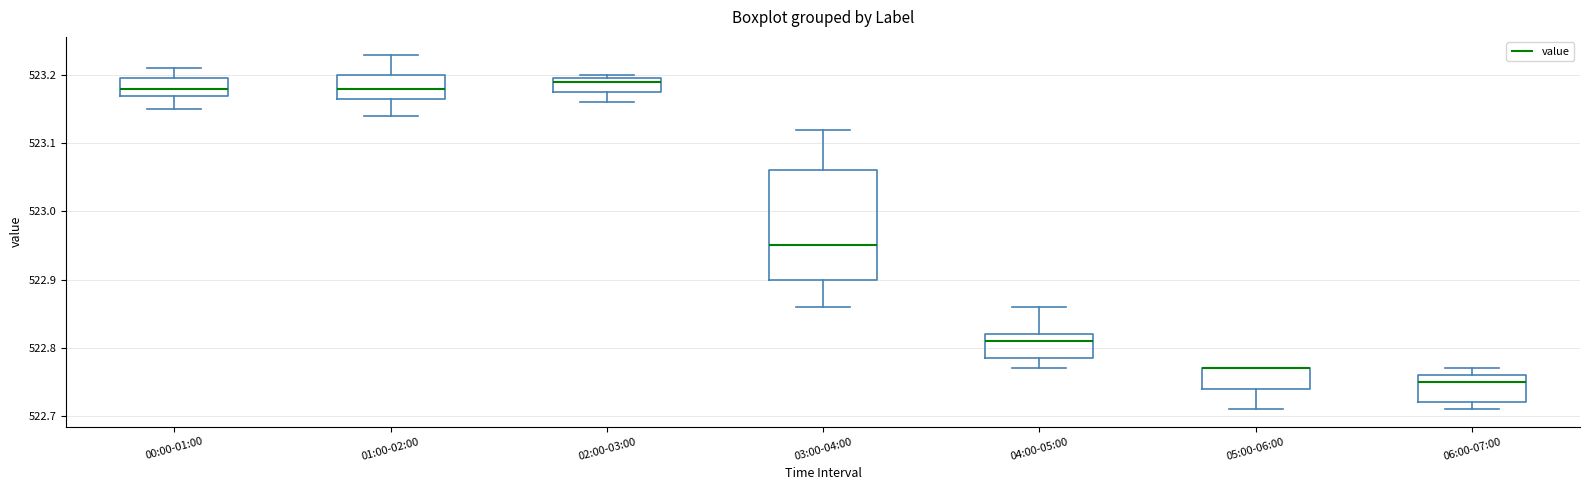

Reading left to right, read every box against the y-axis: the position of its median line, the range the box covers, and the ends of its whiskers. The values are not printed on the chart, so give them approximately, as read against the axis.

00:00-01:00: median 523.18, box 523.17 to 523.20, whiskers 523.15 to 523.21
01:00-02:00: median 523.18, box 523.17 to 523.20, whiskers 523.14 to 523.23
02:00-03:00: median 523.19, box 523.18 to 523.20, whiskers 523.16 to 523.20 (just above the box's upper edge)
03:00-04:00: median 522.95, box 522.90 to 523.06, whiskers 522.86 to 523.12
04:00-05:00: median 522.81, box 522.79 to 522.82, whiskers 522.77 to 522.86
05:00-06:00: median 522.77 (drawn on the box's upper edge), box 522.74 to 522.77, whiskers 522.71 to 522.77
06:00-07:00: median 522.75, box 522.72 to 522.76, whiskers 522.71 to 522.77